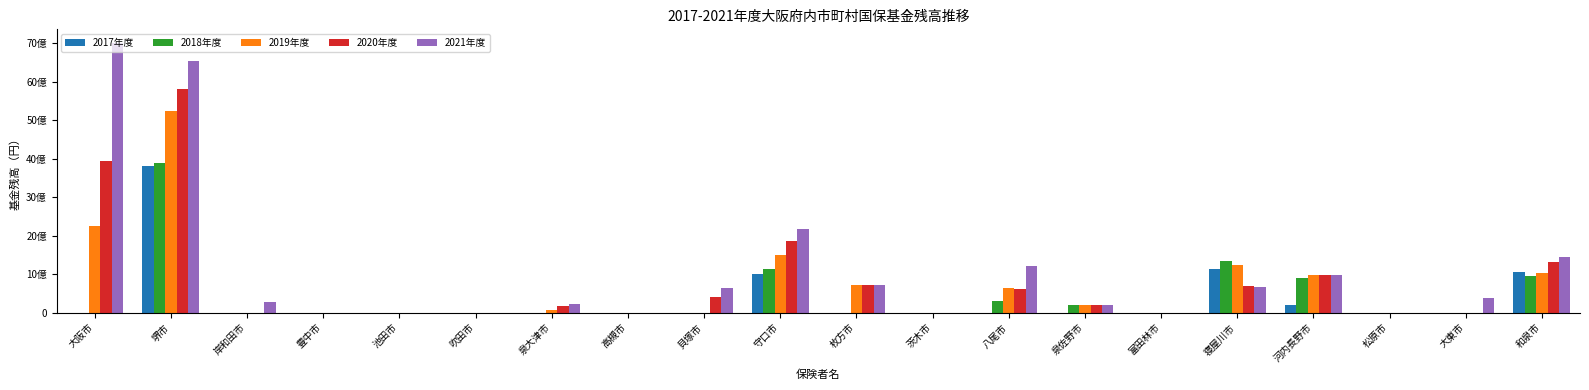

The 2021年度 series shows 310804883 at 泉佐野市. True or false?

False